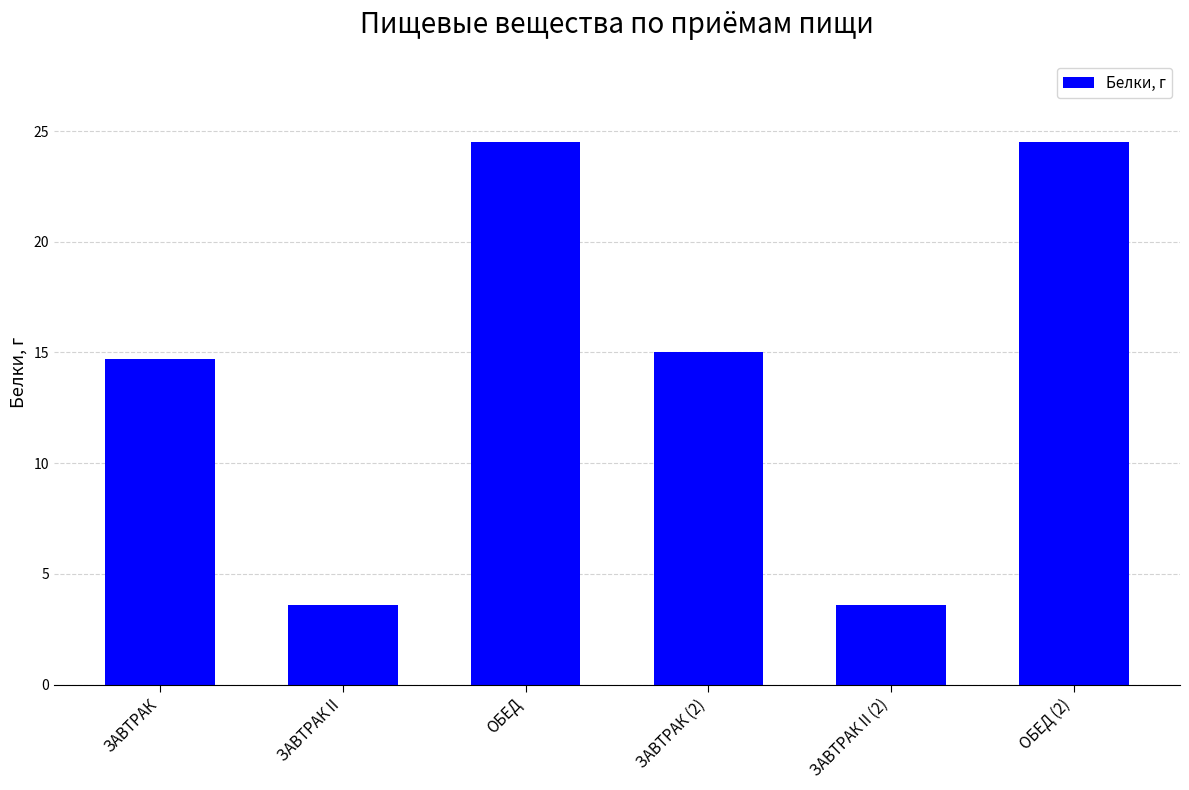

What is the sum of the values at ОБЕД and ЗАВТРАК (2)?

39.5